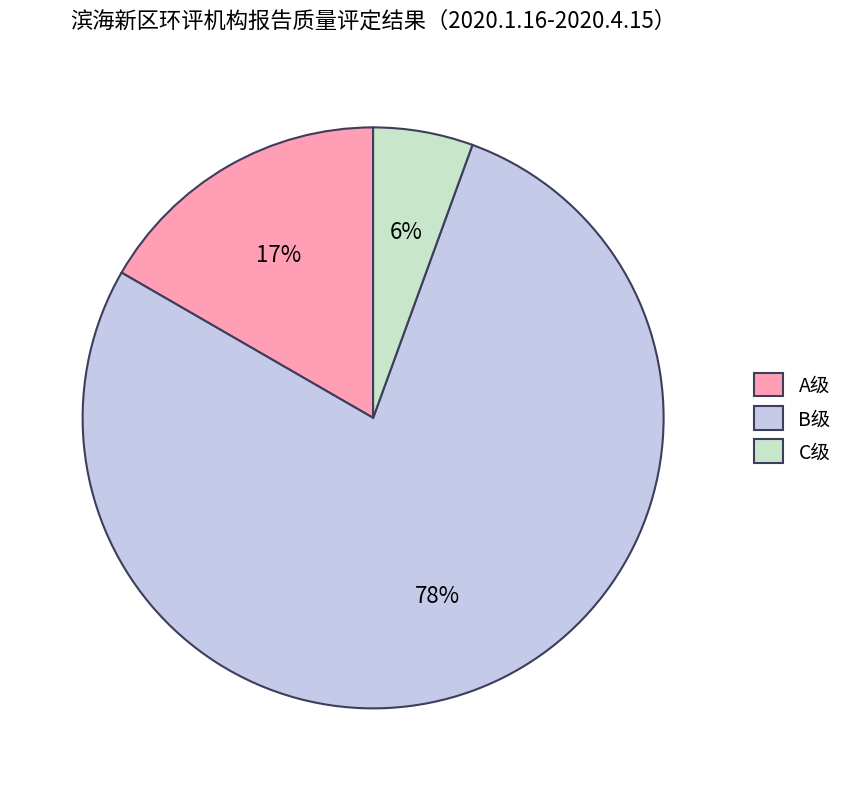

To the nearest percent, what is the average slice percentage?

33%